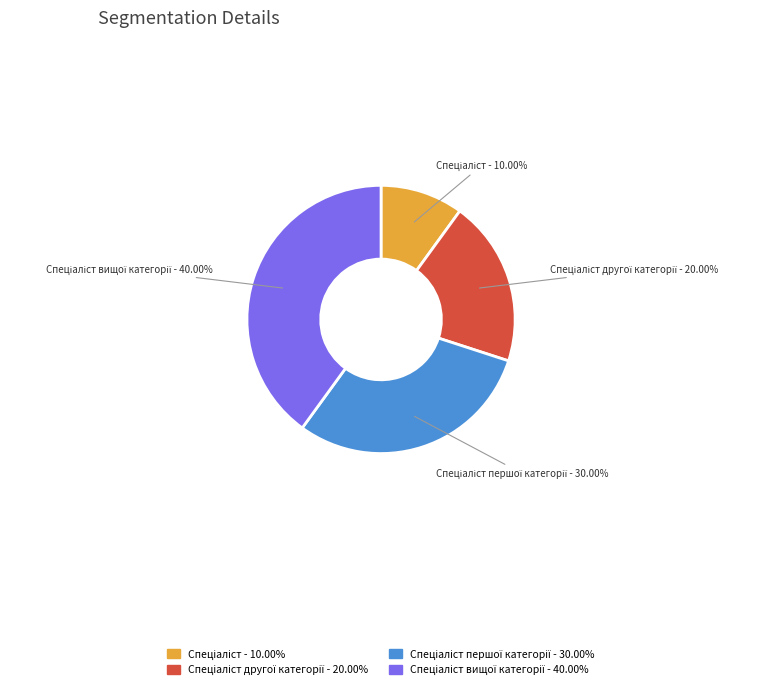

Is there any slice that represents more than half of the pie?

No